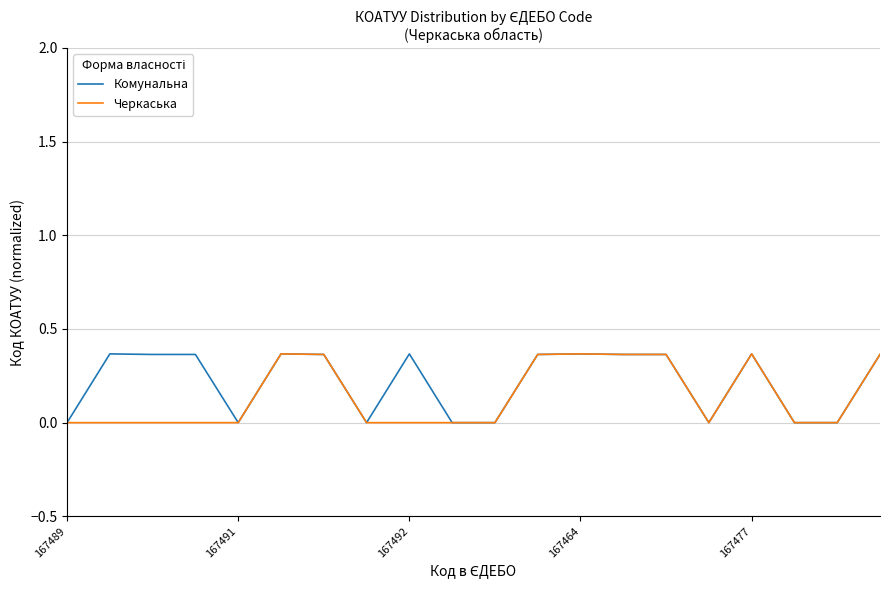

How many categories are shown in the chart?

20